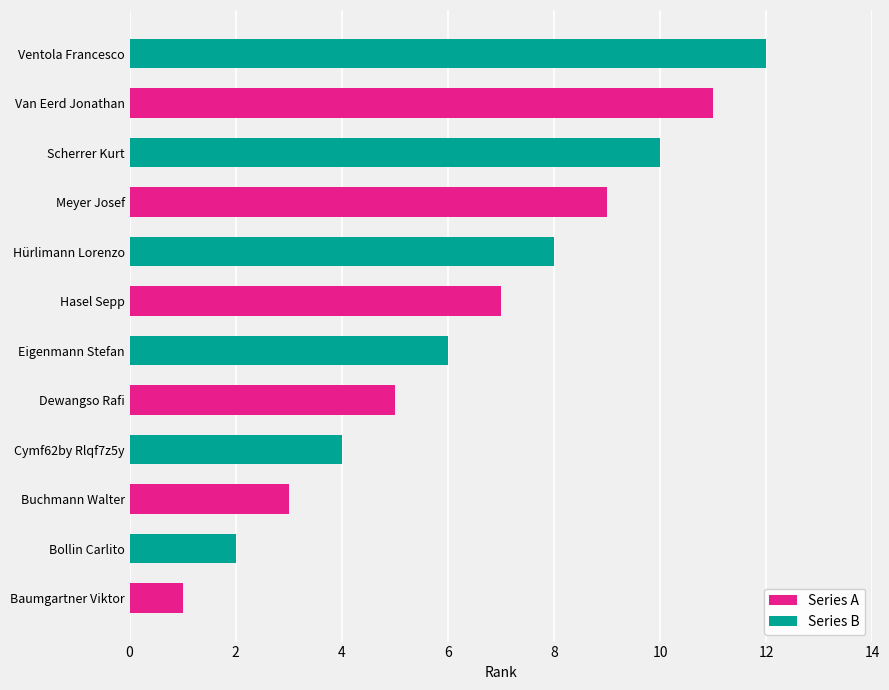

List the labels in order of value, largest first.

Ventola Francesco, Van Eerd Jonathan, Scherrer Kurt, Meyer Josef, Hürlimann Lorenzo, Hasel Sepp, Eigenmann Stefan, Dewangso Rafi, Cymf62by Rlqf7z5y, Buchmann Walter, Bollin Carlito, Baumgartner Viktor